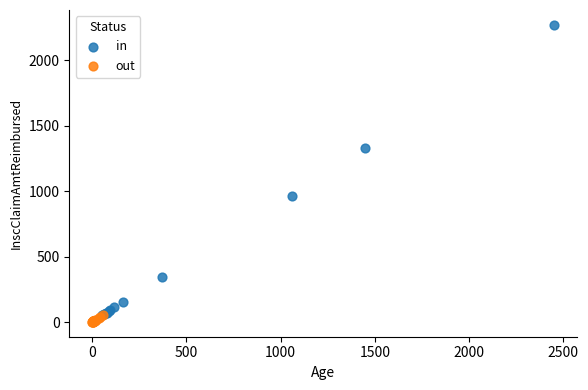

What are all the series names shown in the legend?

in, out